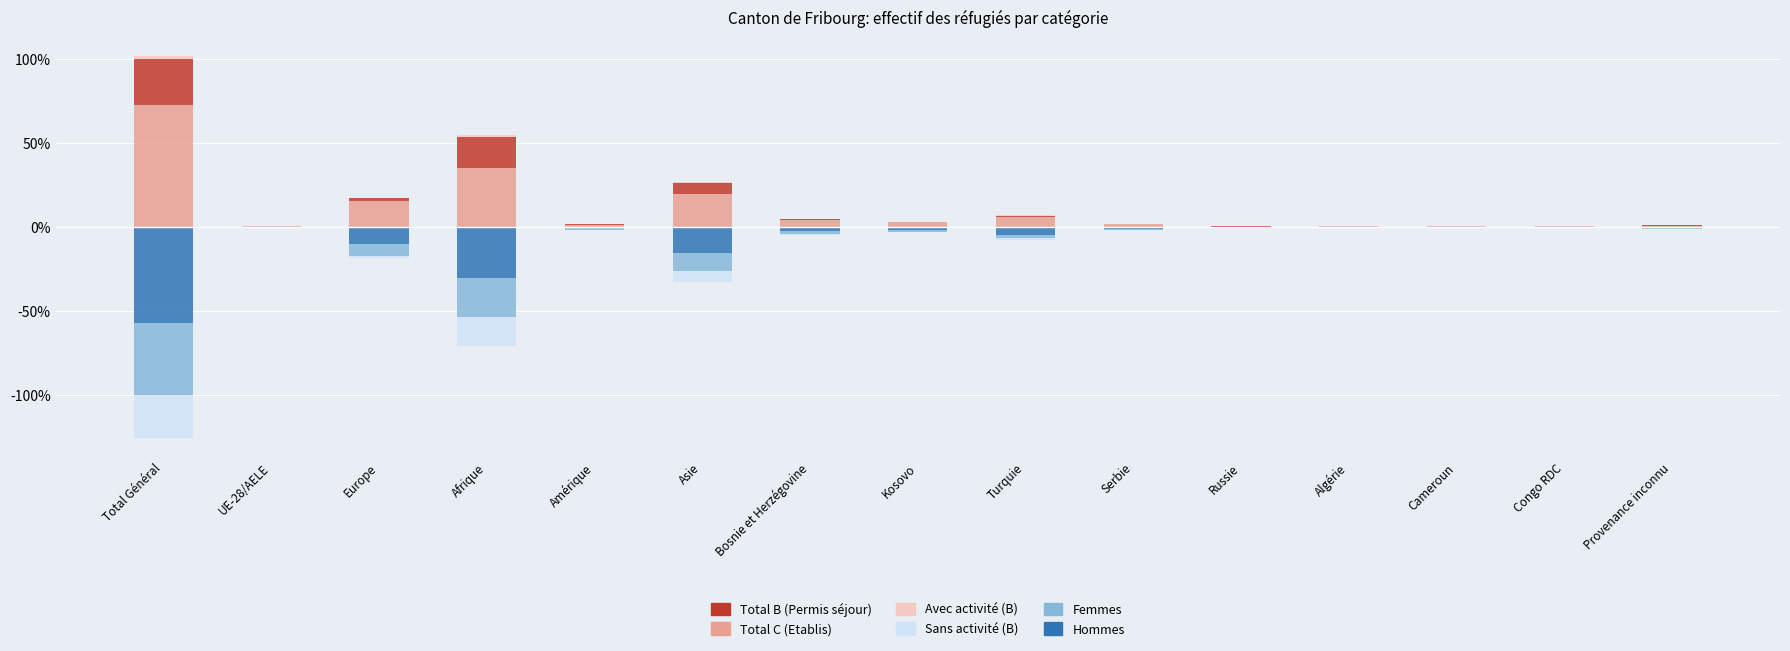

Which series has the largest total across all categories?

Total C (Etablis)